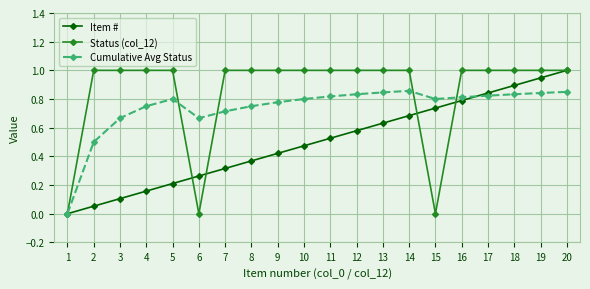

What is the value of the Status (col_12) point at the 7th from the left?

1.0